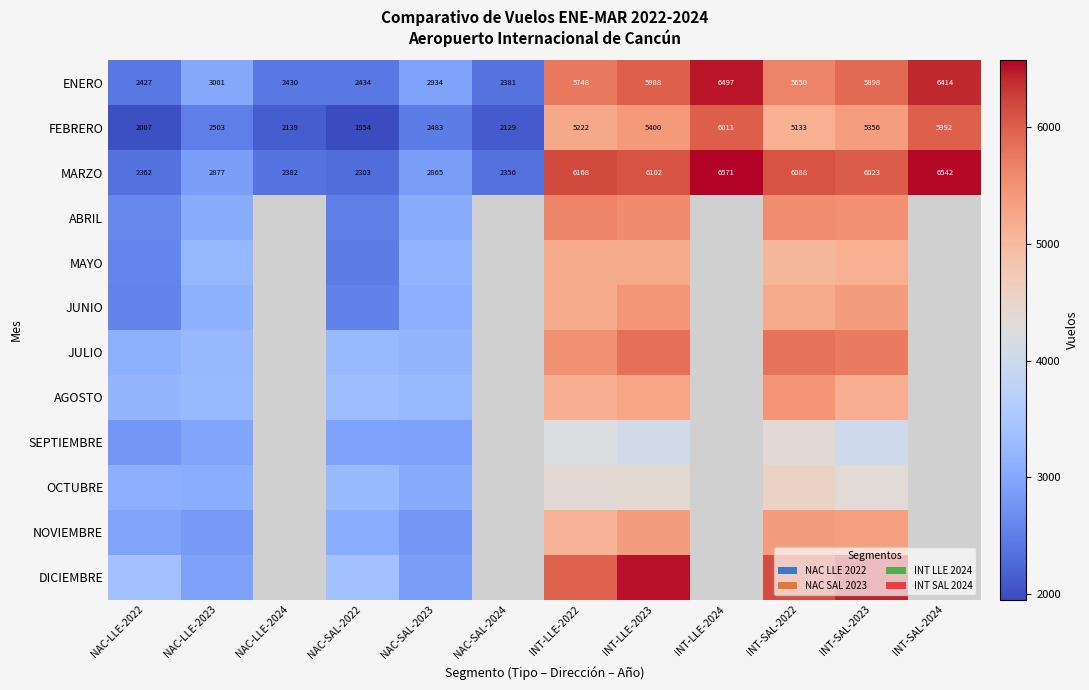

What is the average value of the MARZO series?

4387